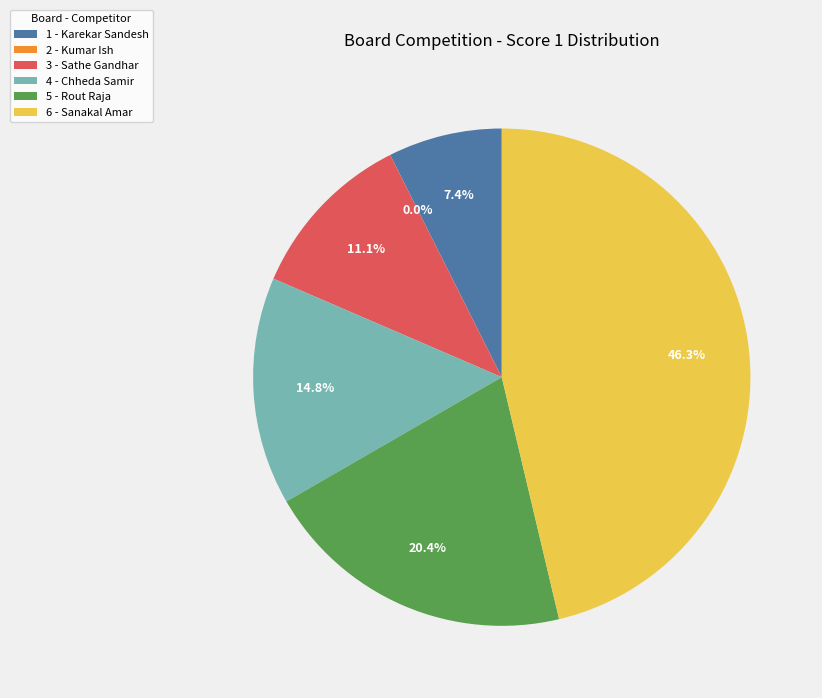

The 6 - Sanakal Amar slice represents 55% of the pie. True or false?

False